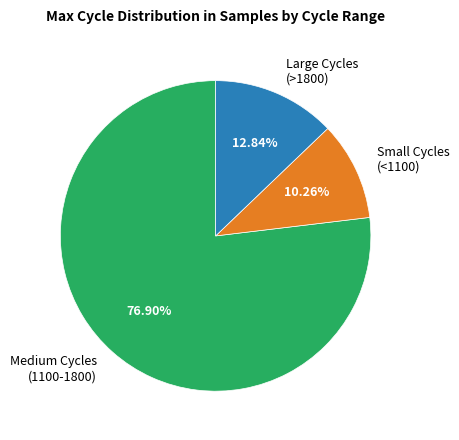

Count the number of slices in the pie.

3